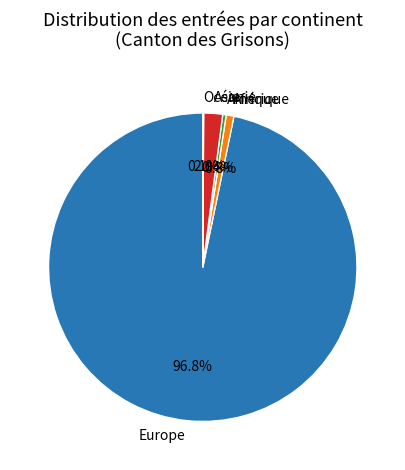

Combined, do Afrique and Asie account for over 50%?

No